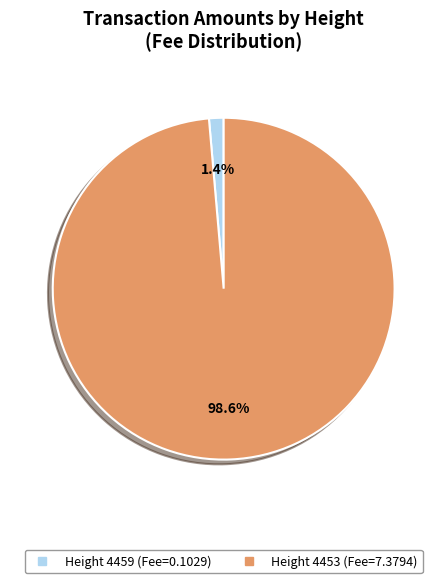

To the nearest percent, what percentage of the pie is Height 4453?

99%